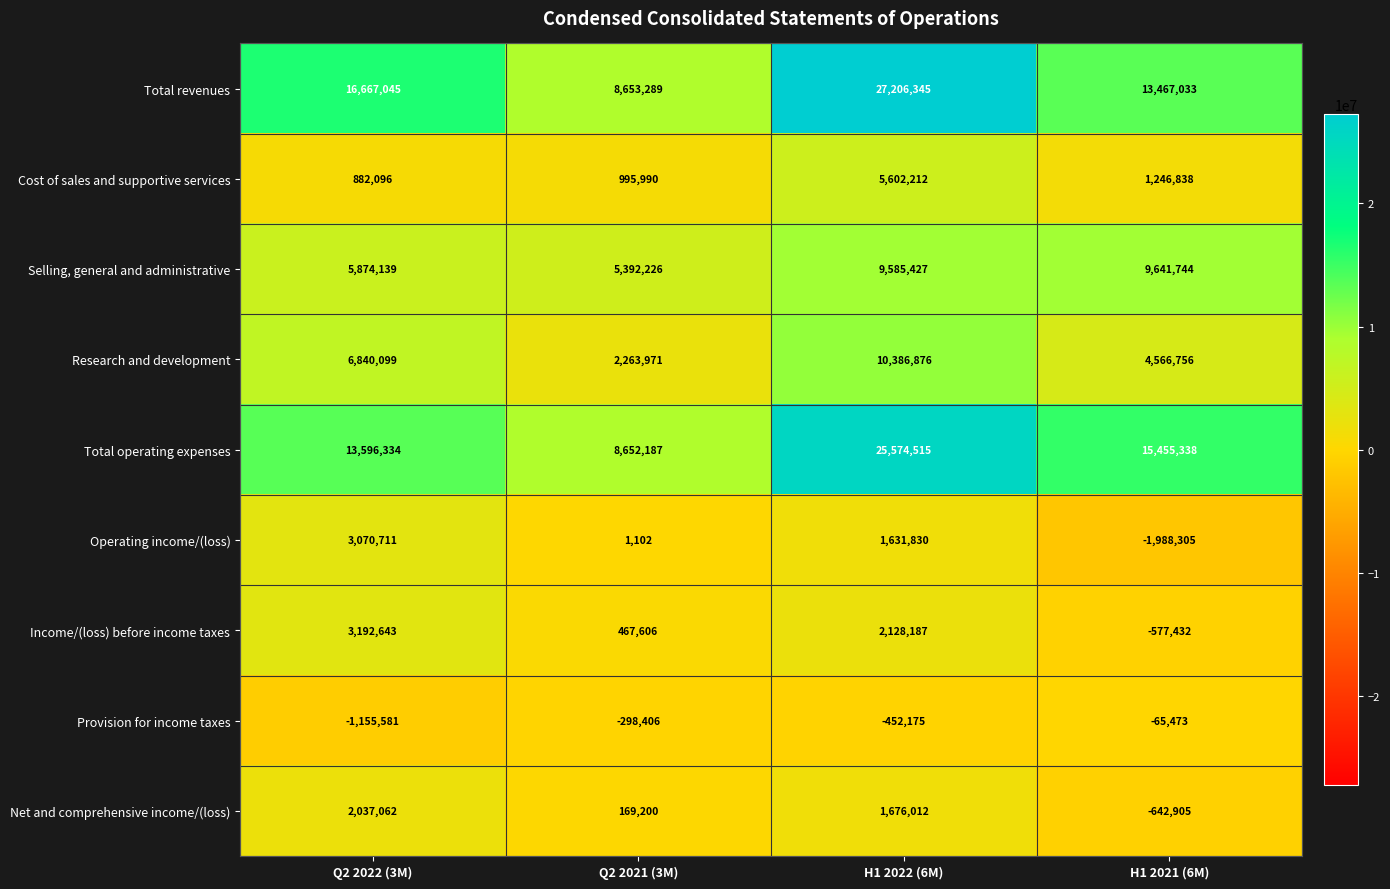

At how many categories does at least one series exceed 15837481?

2